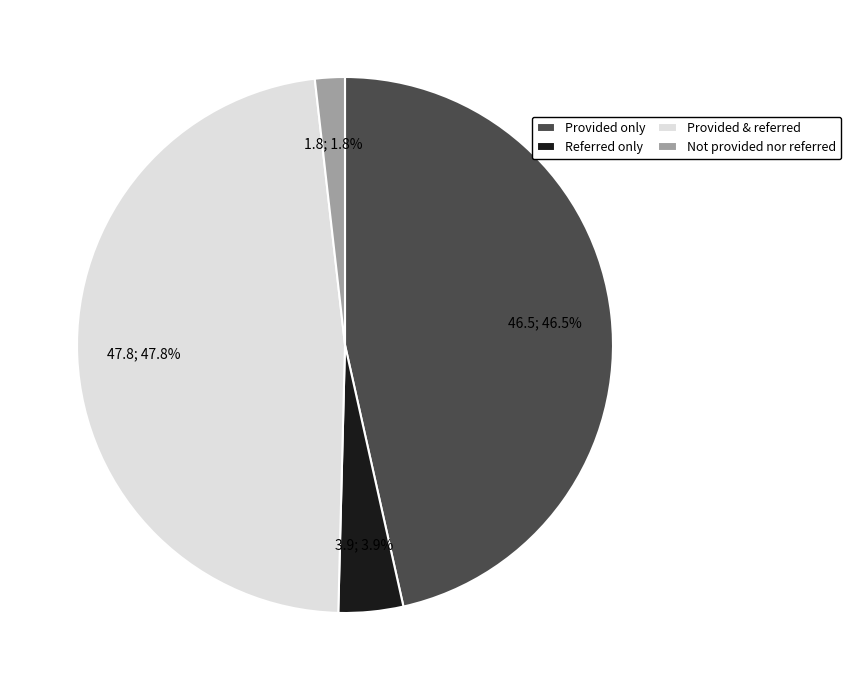

Does any single category account for the majority?

No